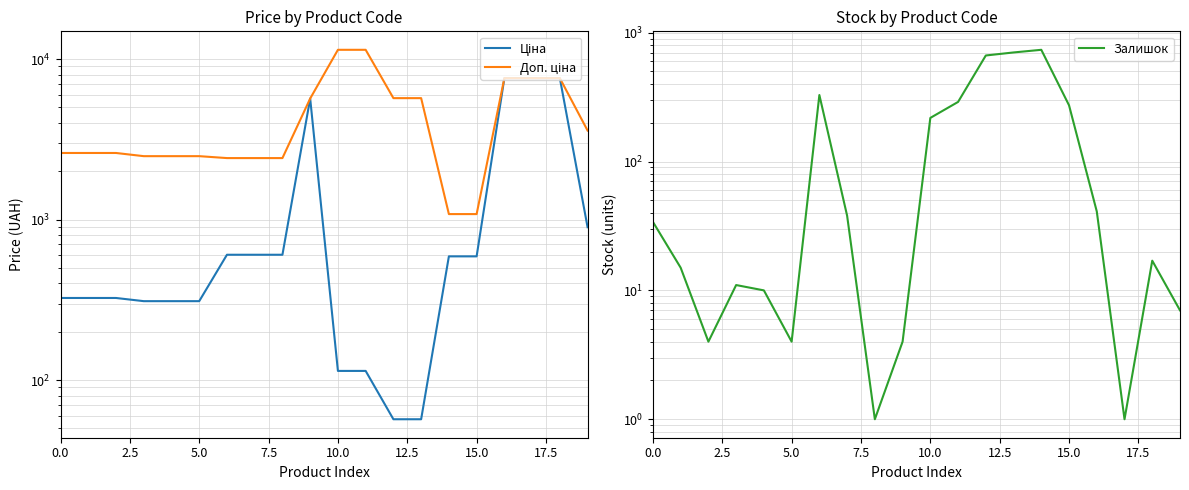

True or false: Доп. ціна has a value of 1547.9 at 0.0.

False